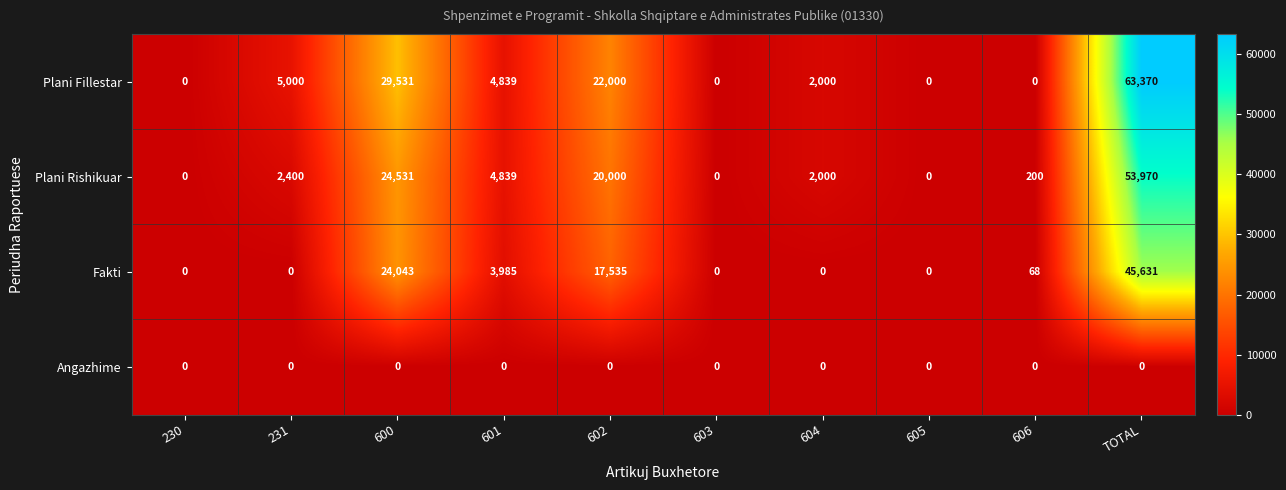

Which series has the widest spread of values?

Plani Fillestar